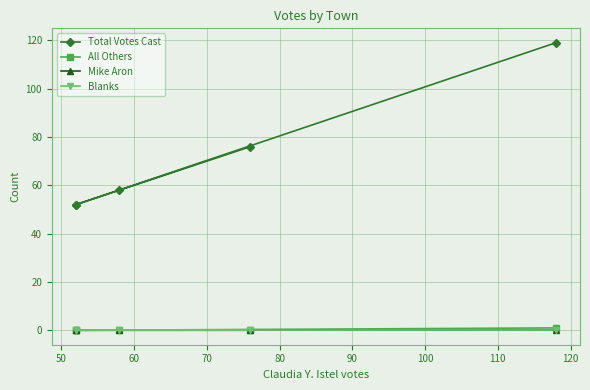

How many lines are shown in the chart?

4